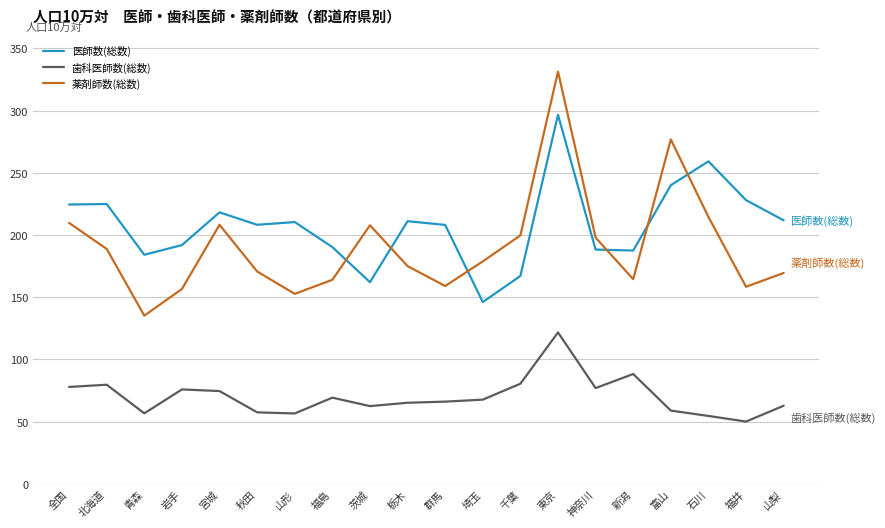

What is the spread (max minus min) of values at 宮城?

143.6